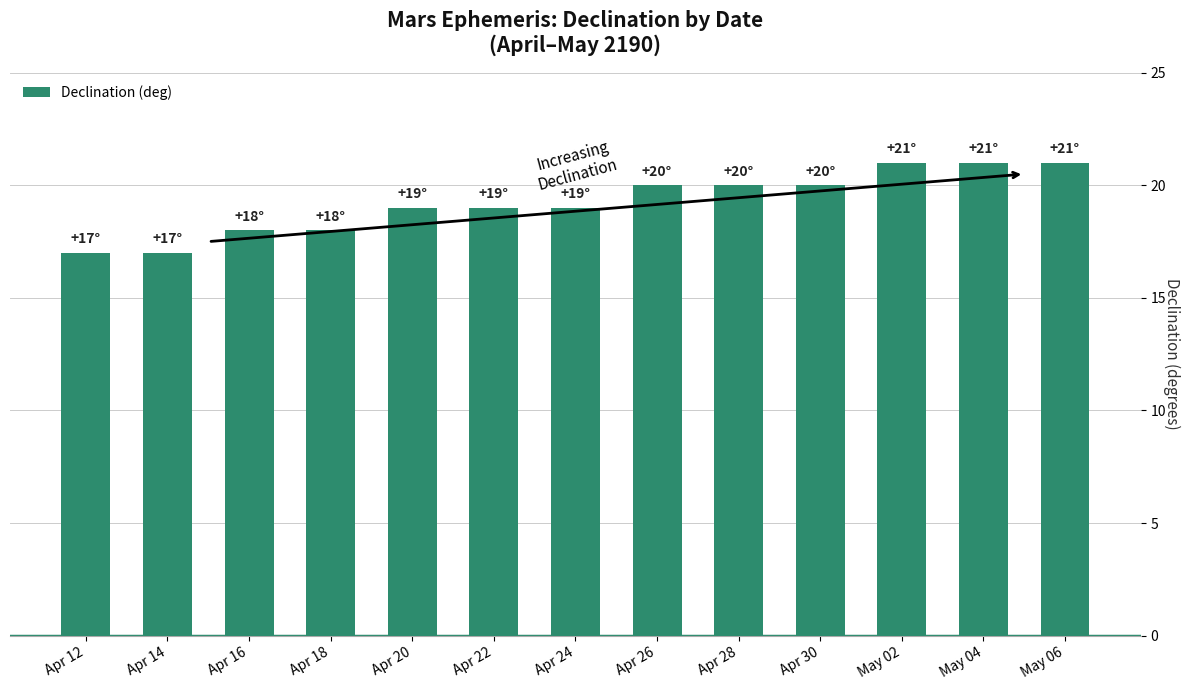

The value at May 06 is 21. True or false?

True